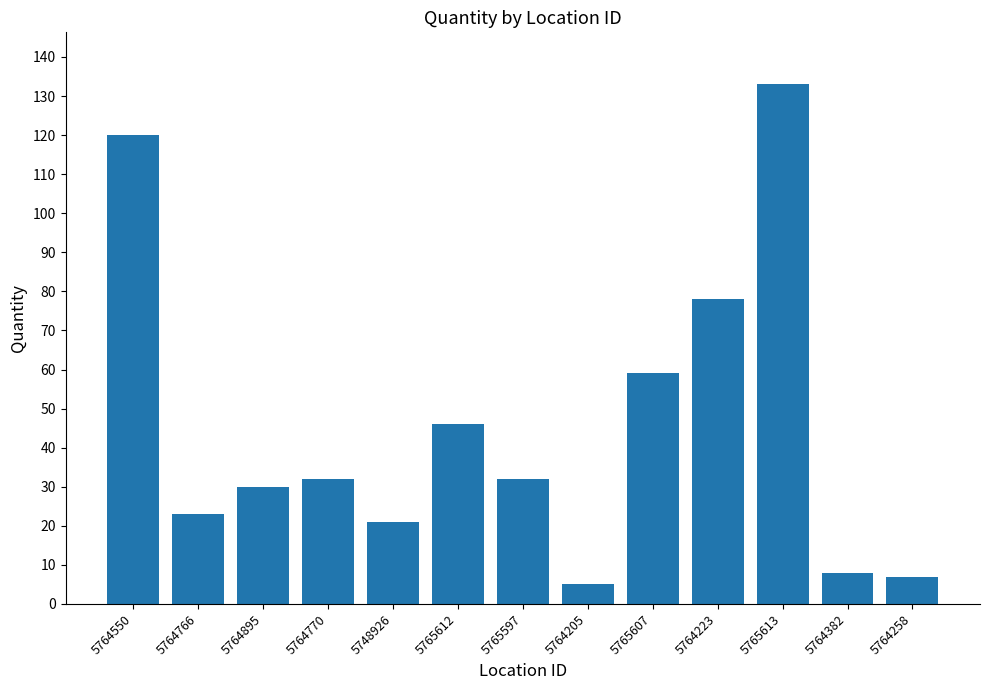

What is the change in value from 5764895 to 5765613?

+103